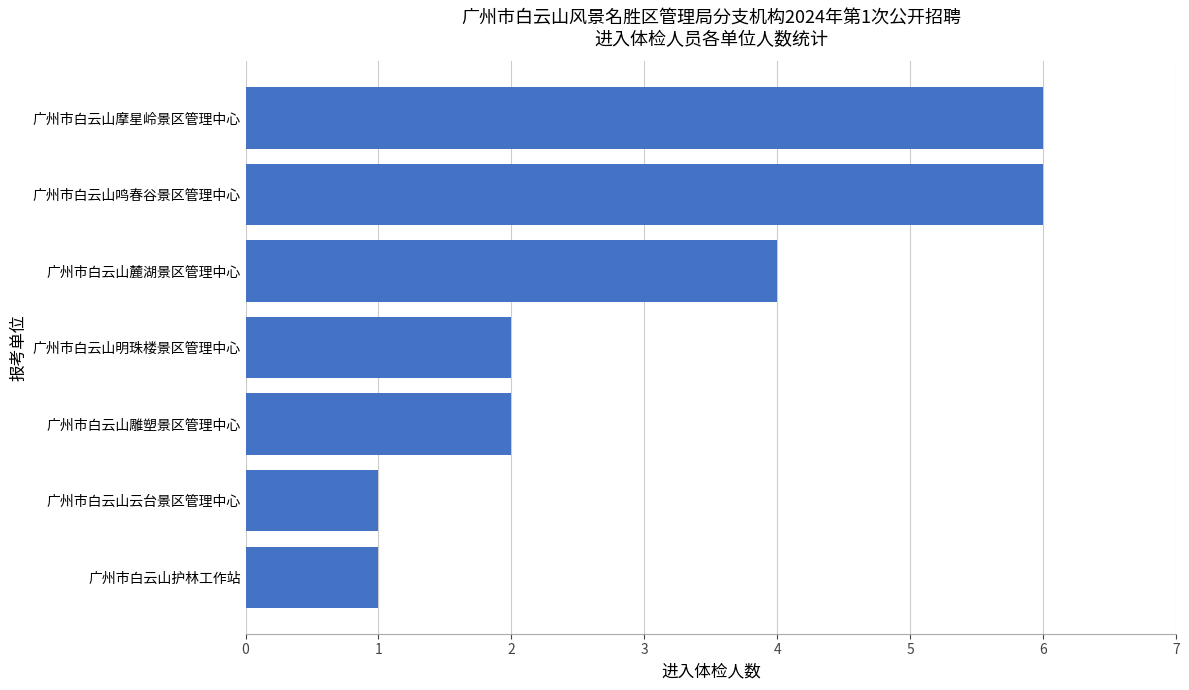

What is the greatest value displayed?

6